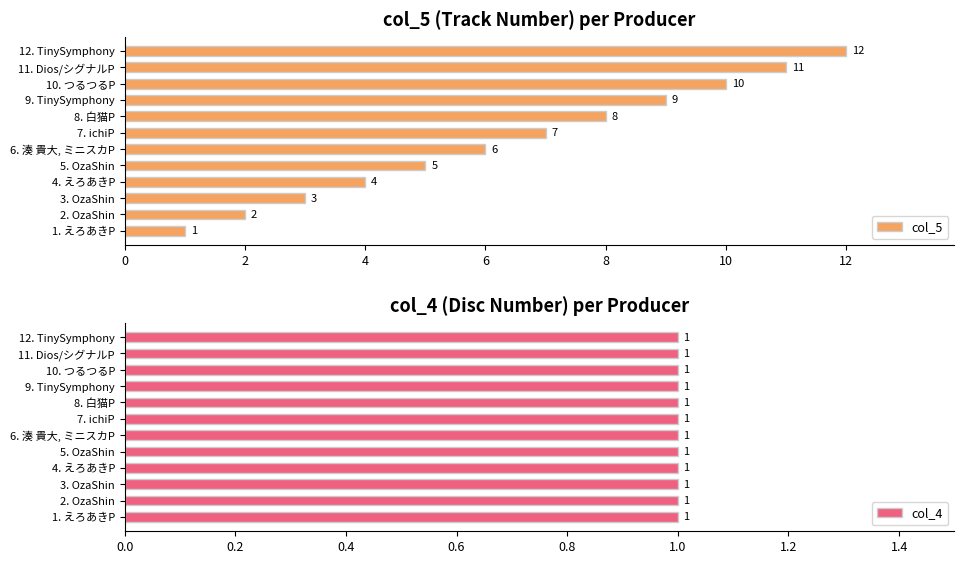

What is the difference between the col_5 values at 8. 白猫P and 3. OzaShin?

5